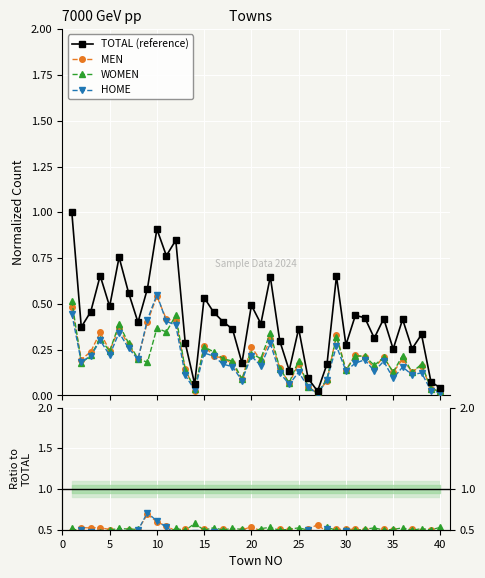

How many series are shown in this chart?

4